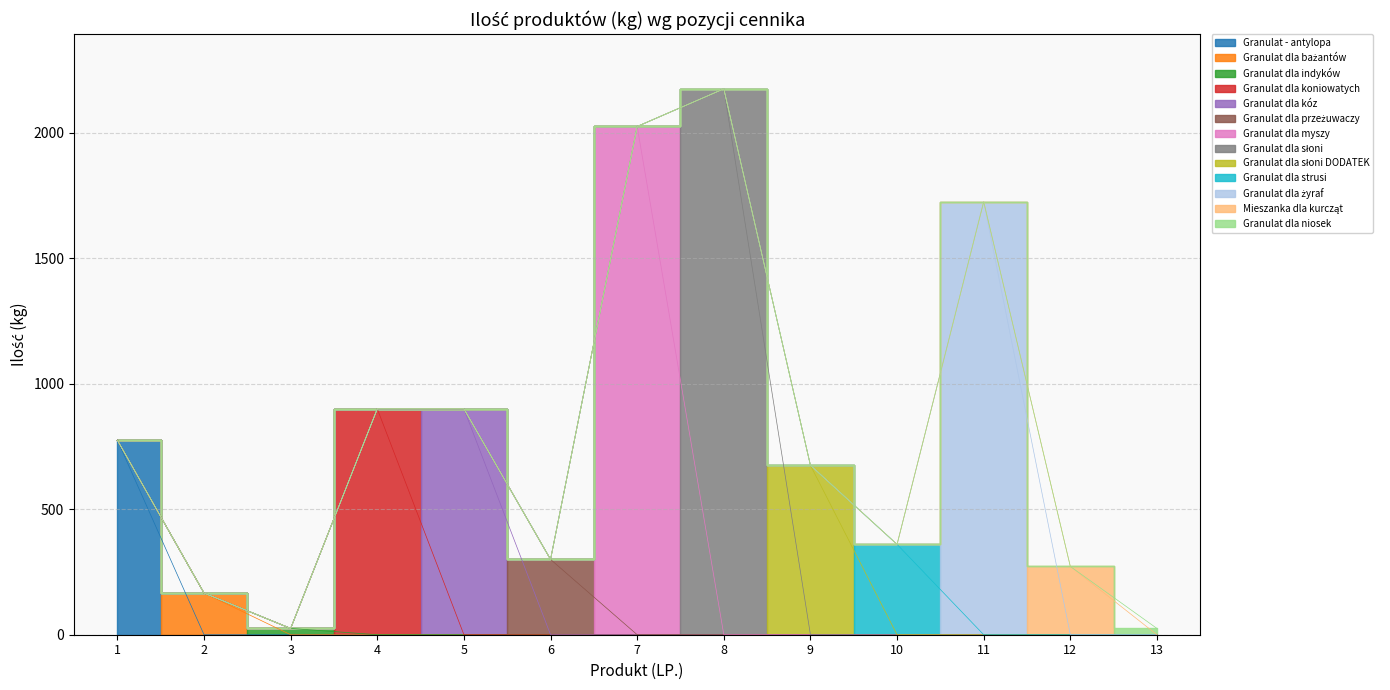

At which label does the data first exceed 675?

1